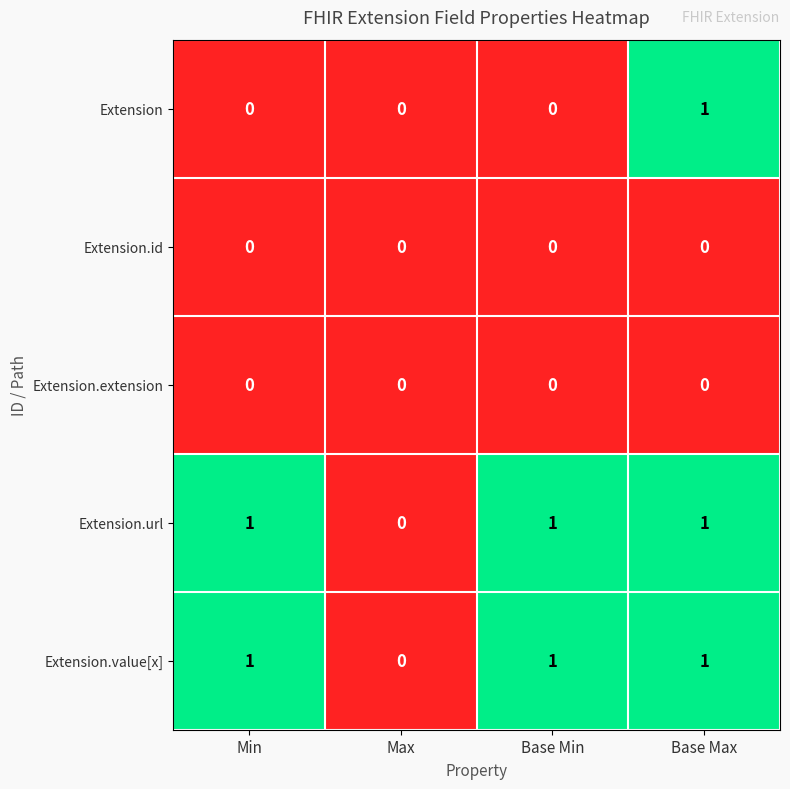

How many distinct data groups are displayed?

5